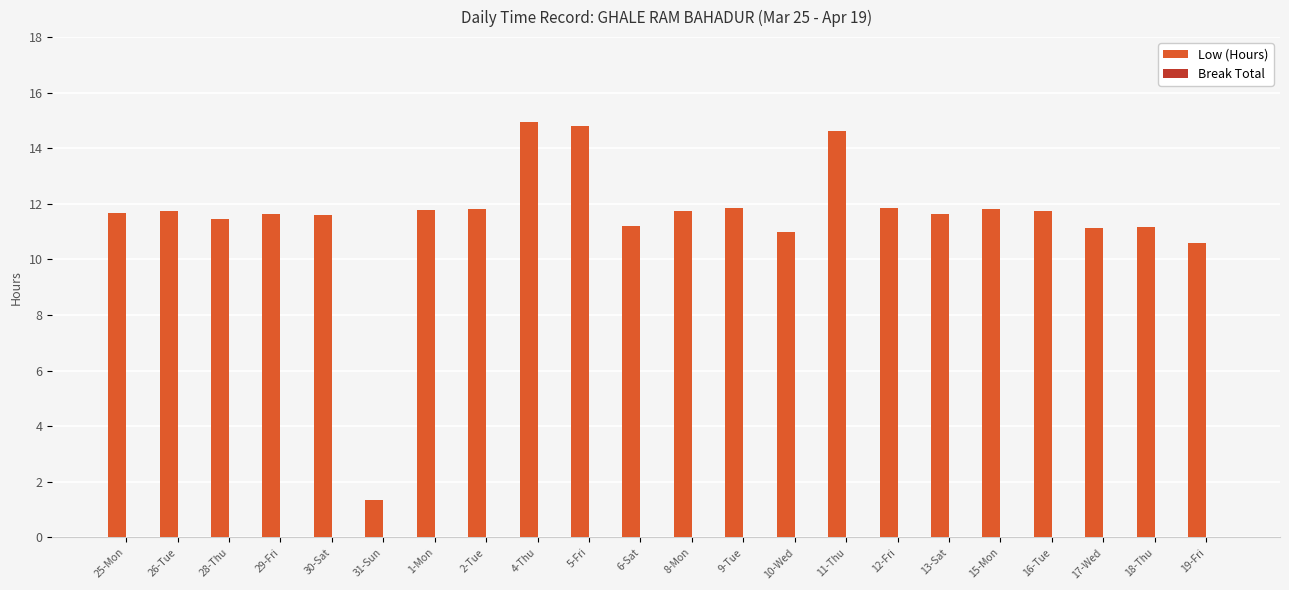

Which category has the lowest value across all series?

31-Sun